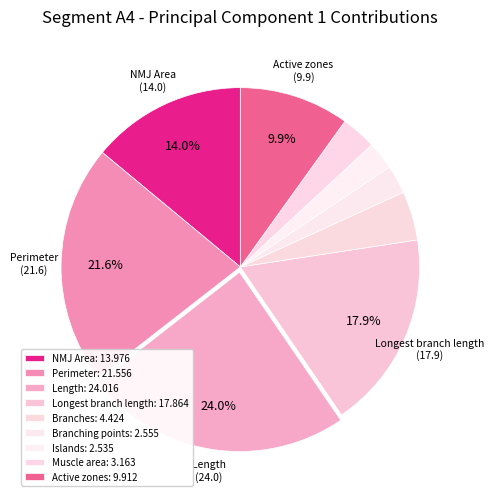

Rank the categories by value from highest to lowest.

Length, Perimeter, Longest branch length, NMJ Area, Active zones, Branches, Muscle area, Branching points, Islands